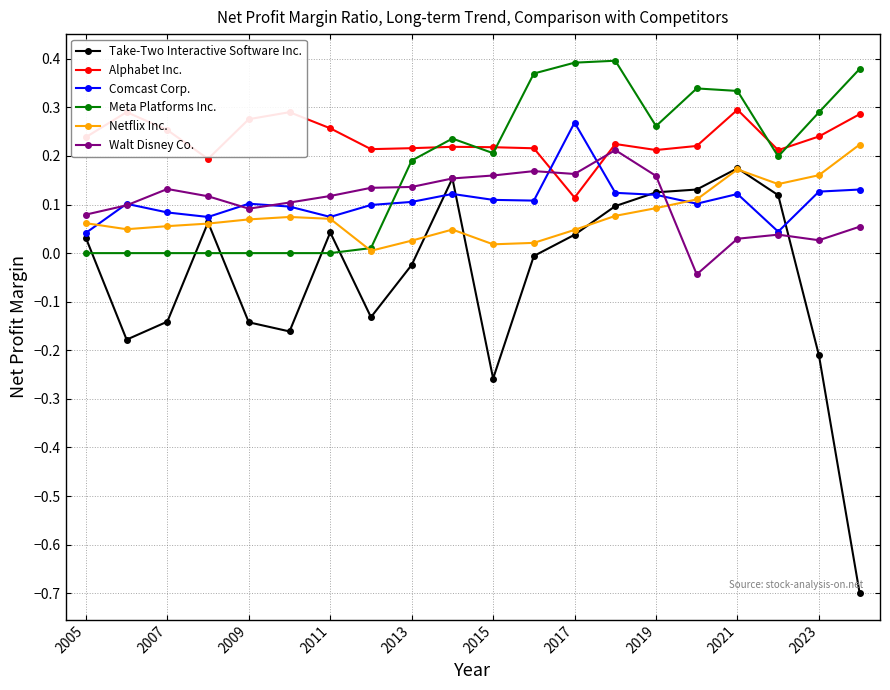

What is the minimum value shown in the chart?

-0.7